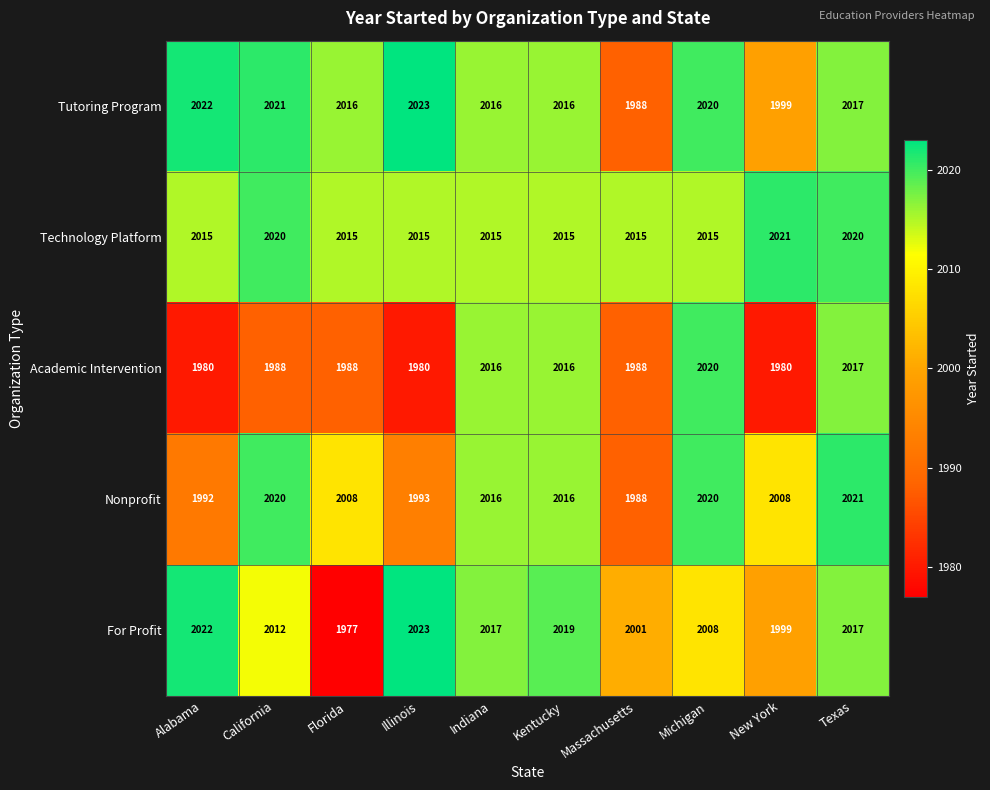

What is the total value across all series at Massachusetts?

9980